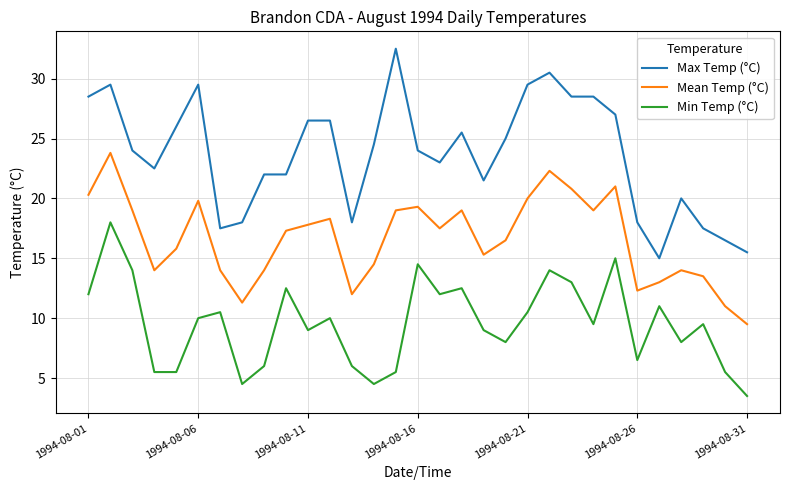

Which series has the largest total across all categories?

Max Temp (°C)